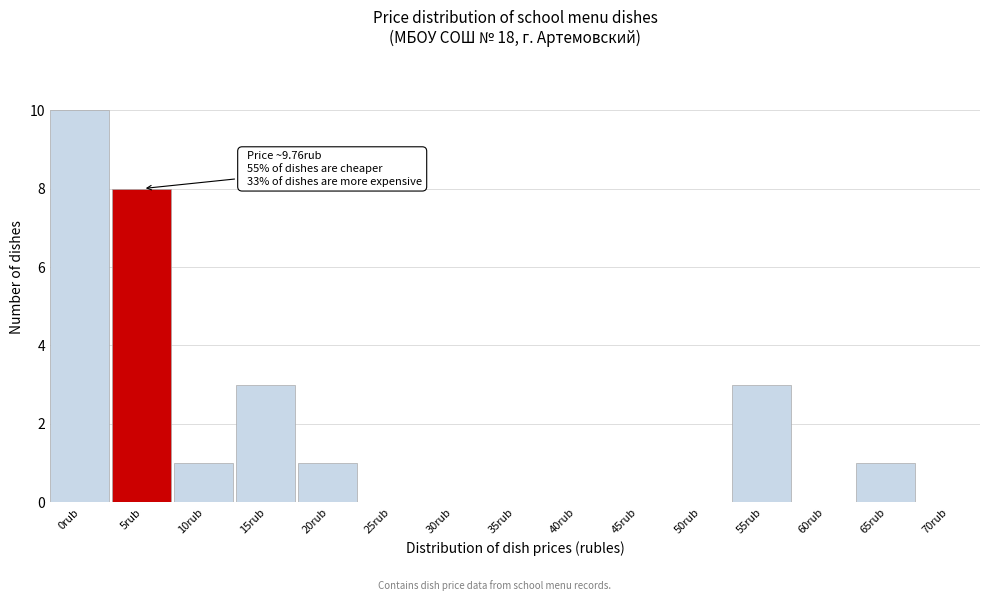

Reading right to left, list all the values displayed in this chart.

70rub=0	65rub=1	60rub=0	55rub=3	50rub=0	45rub=0	40rub=0	35rub=0	30rub=0	25rub=0	20rub=1	15rub=3	10rub=1	5rub=8	0rub=10